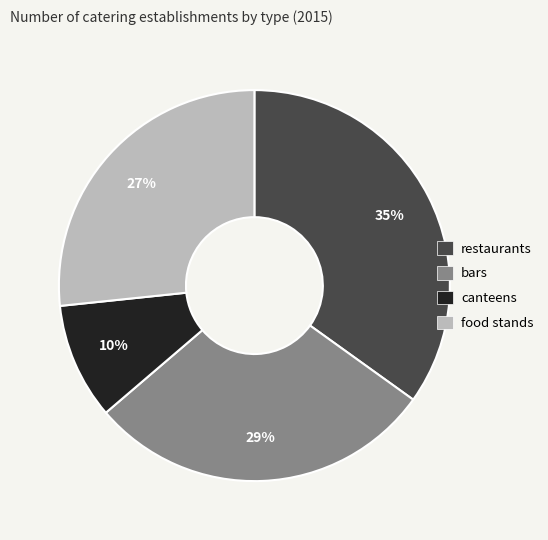

To the nearest percent, what is the average slice percentage?

25%